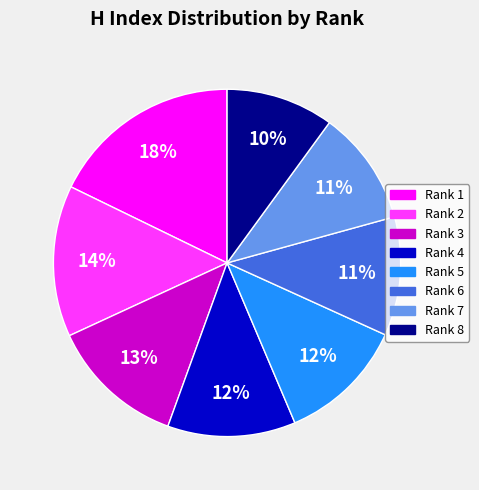

Do Rank 3 and Rank 2 together represent more than half of the pie?

No